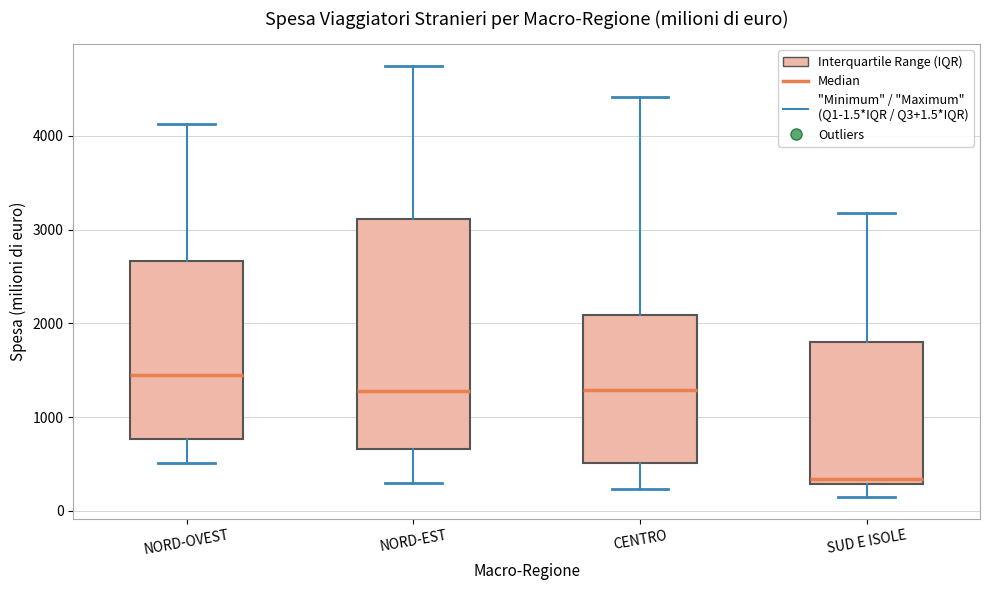

Where does the lower whisker of the box for SUD E ISOLE end on the y-axis? The values are not printed on the chart, so give them approximately, as read against the axis.

100